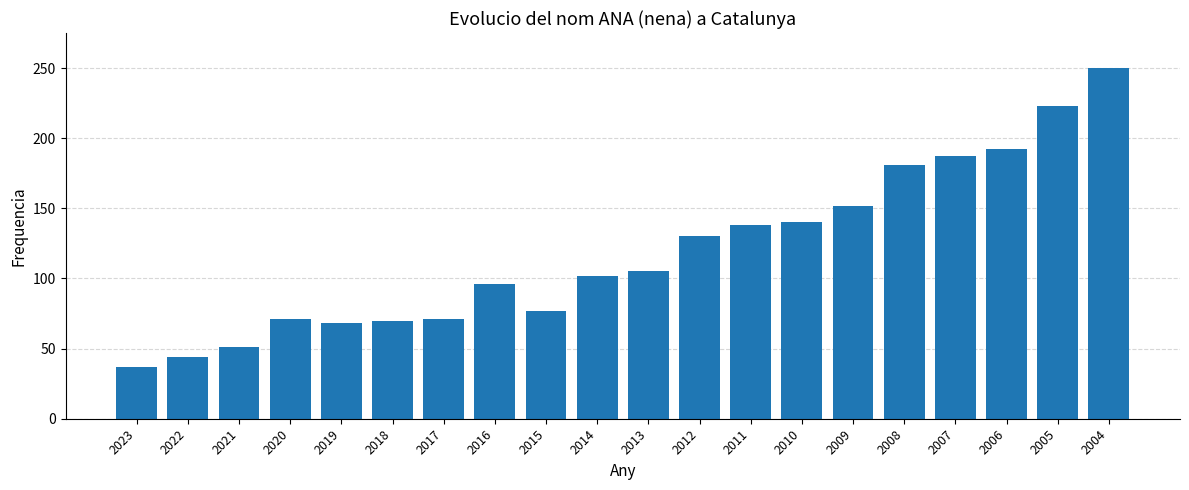

What is the value of the 7th bar from the left?

71